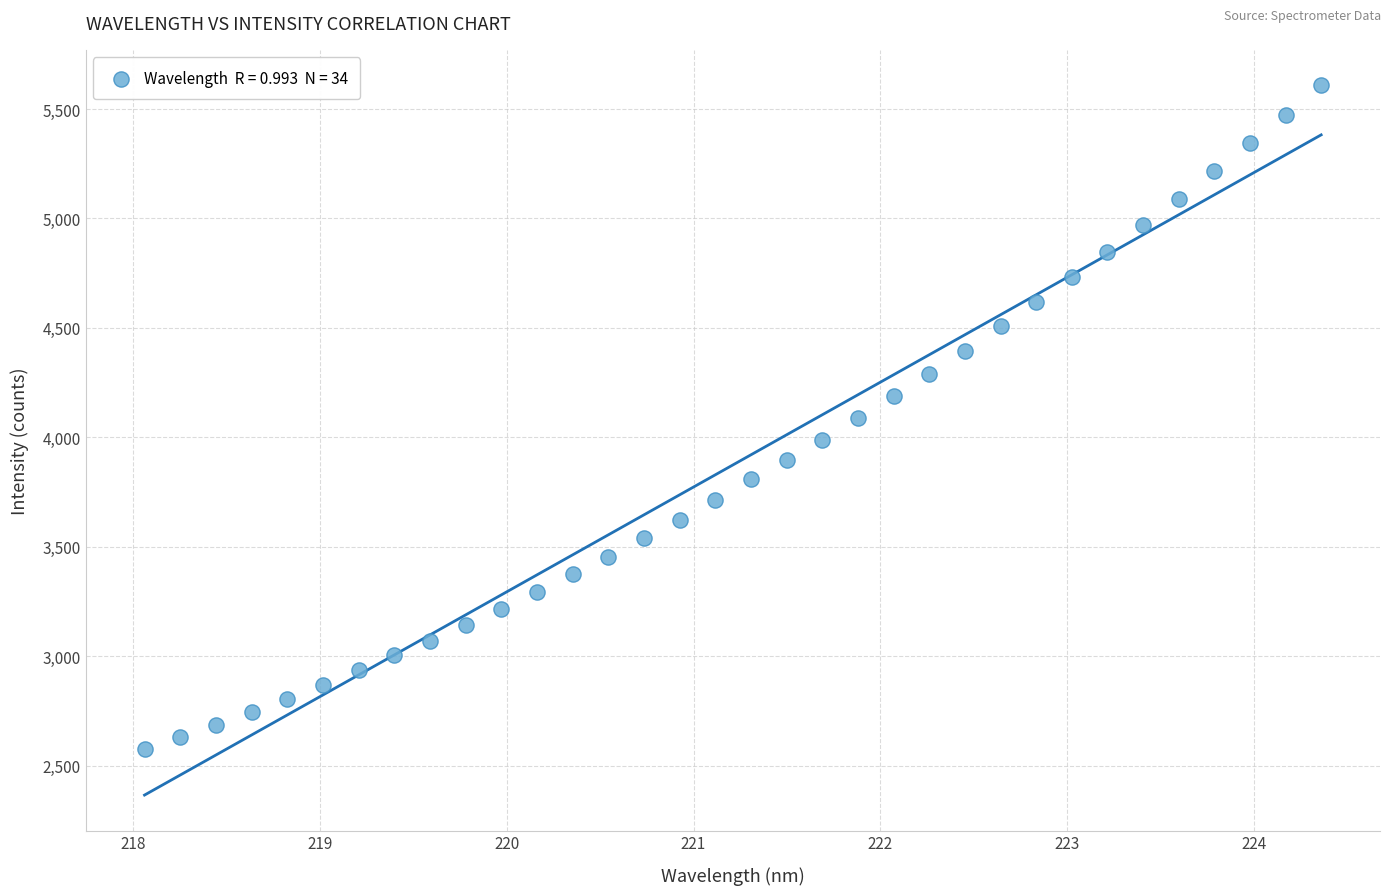

What is the range of Y values (max minus min)?

3033.2